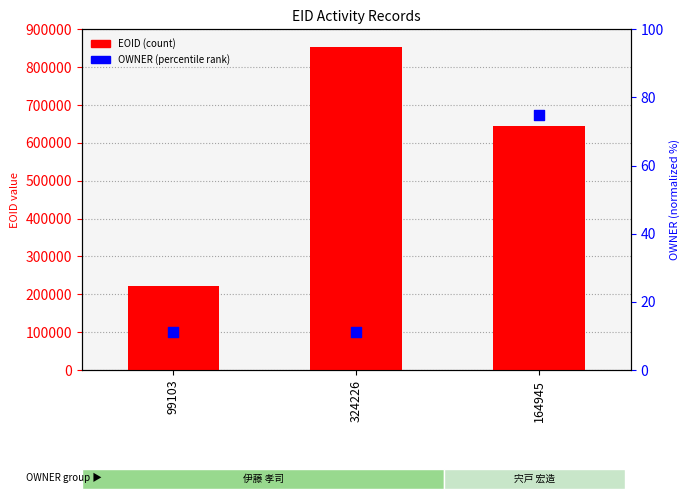

Is the value of EOID (count) at 164945 greater than the value of OWNER (percentile rank) at 99103?

Yes